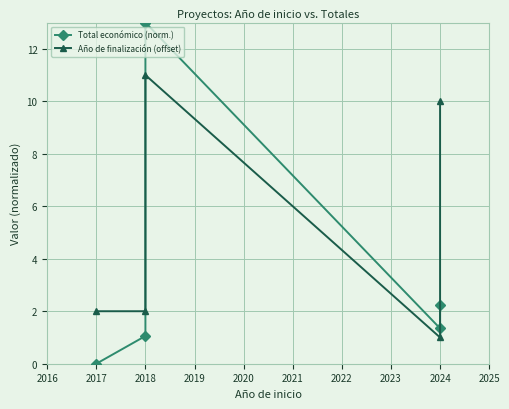

Where does the Año de finalización (offset) series first go above 2?

2018